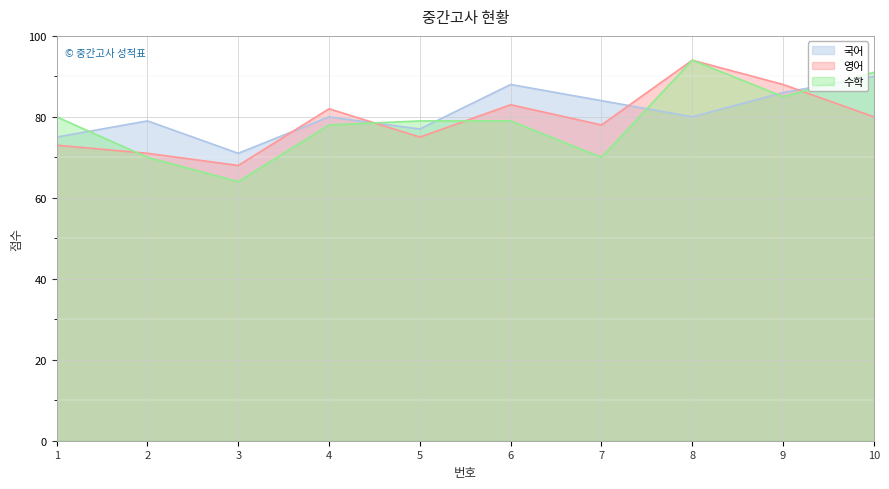

What is the value of the 수학 point at the 7th from the left?

70